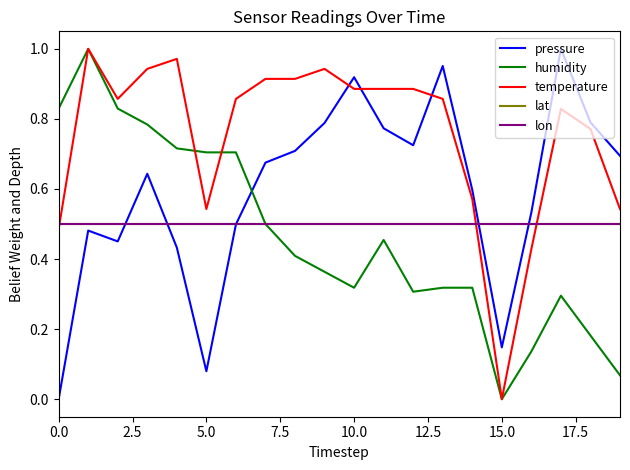

Does the chart have visible grid lines?

No